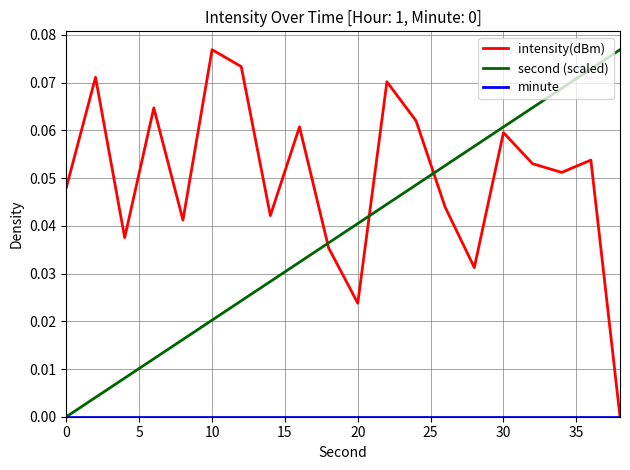

True or false: second (scaled) and intensity(dBm) intersect in this chart.

True